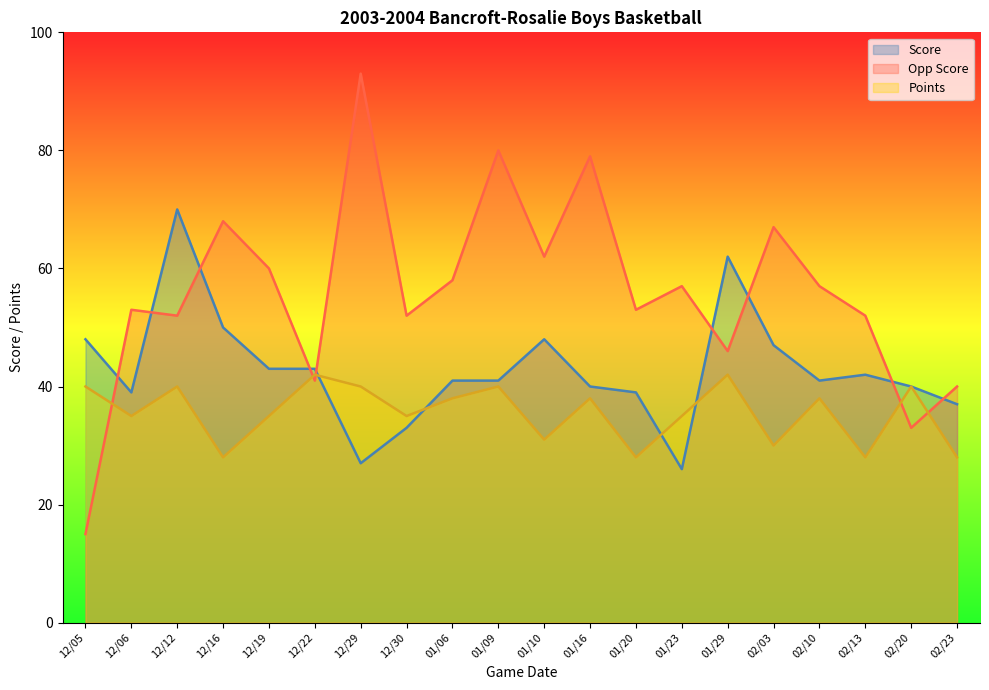

Does the chart have visible grid lines?

No